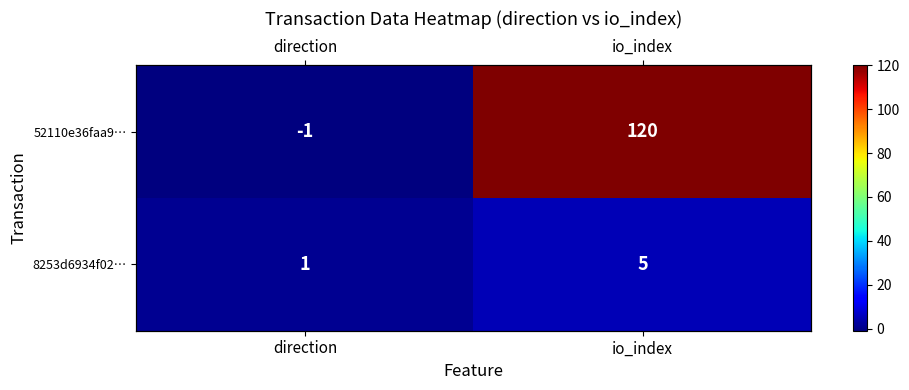

At which category is the sum across all series the highest?

io_index